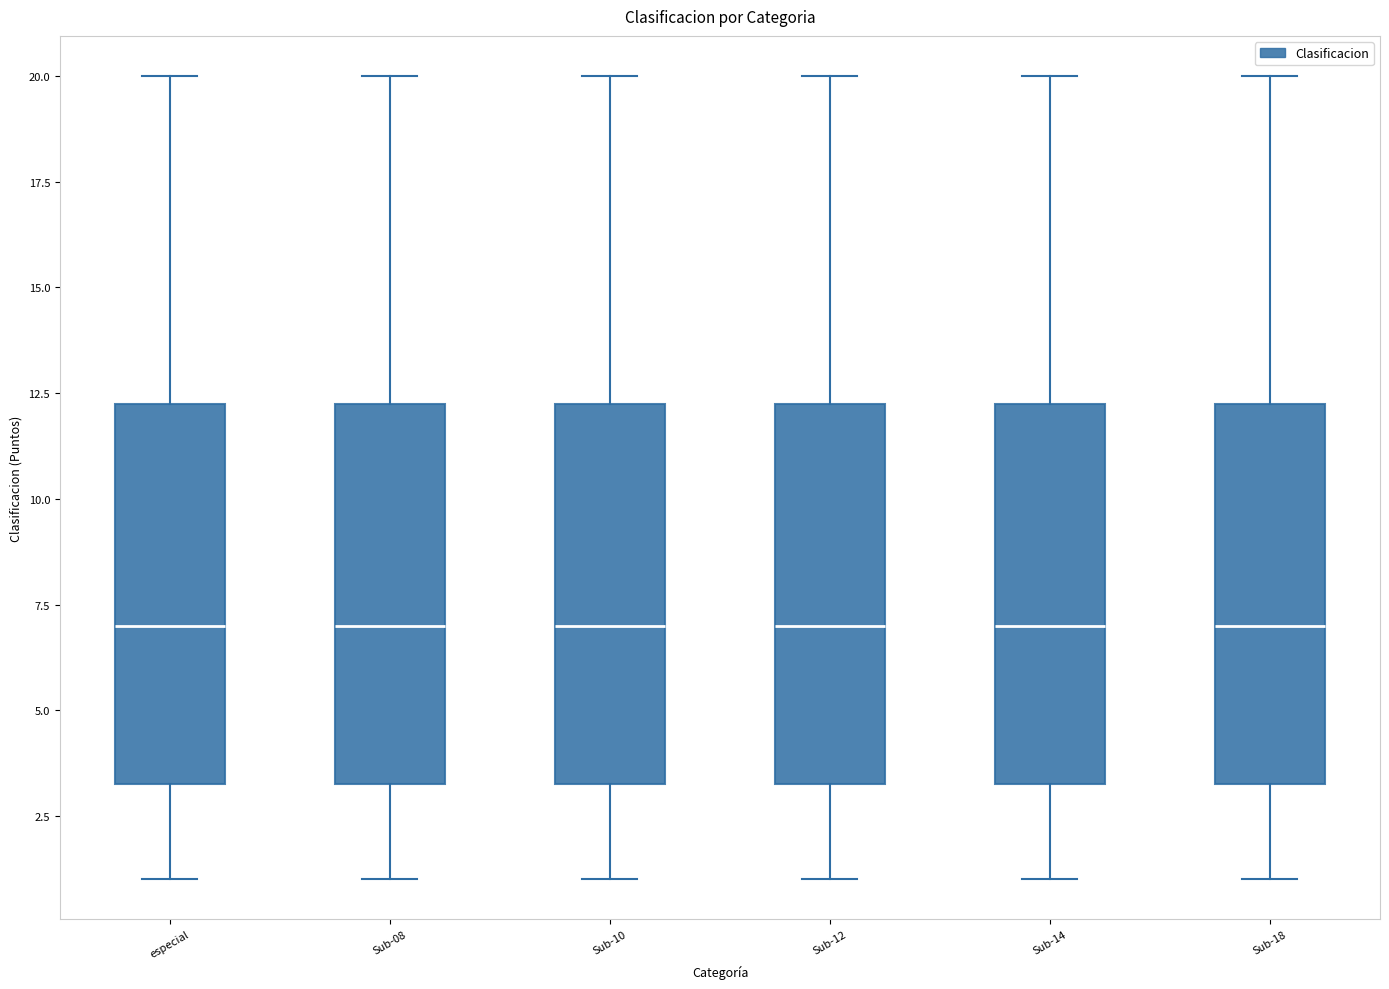

Reading left to right, transcribe this box plot: for each box, give where its median line is, the range the box spans, and where its two whiskers end, as read against the y-axis. The values are not printed on the chart, so give them approximately, as read against the axis.

especial: median 7.0, box 3.5 to 12.5, whiskers 1.0 to 20.0
Sub-08: median 7.0, box 3.5 to 12.5, whiskers 1.0 to 20.0
Sub-10: median 7.0, box 3.5 to 12.5, whiskers 1.0 to 20.0
Sub-12: median 7.0, box 3.5 to 12.5, whiskers 1.0 to 20.0
Sub-14: median 7.0, box 3.5 to 12.5, whiskers 1.0 to 20.0
Sub-18: median 7.0, box 3.5 to 12.5, whiskers 1.0 to 20.0